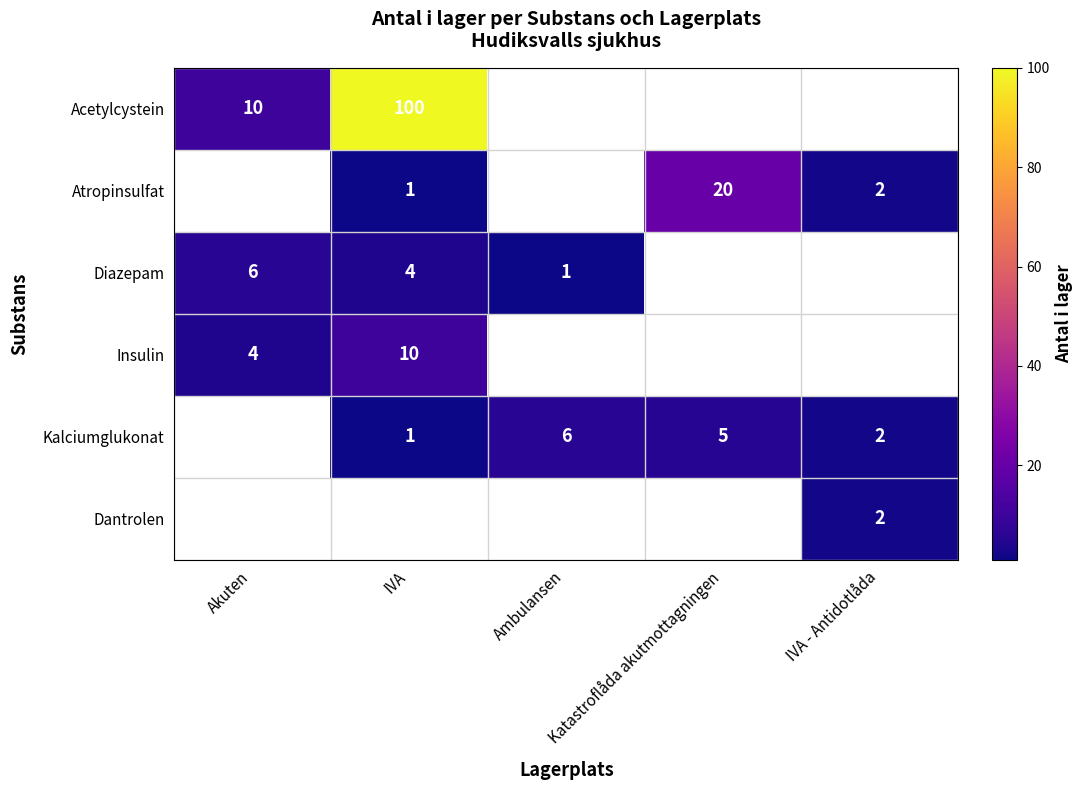

The Insulin series shows 6 at Akuten. True or false?

False